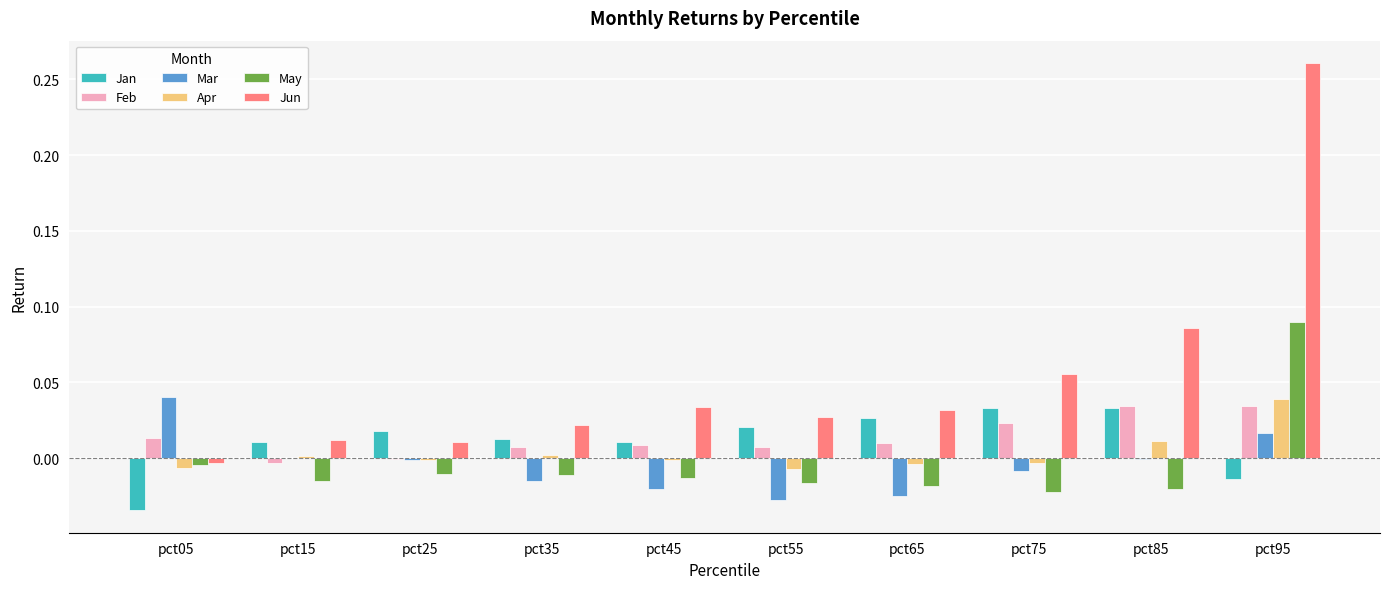

At which category is the sum across all series the highest?

pct95